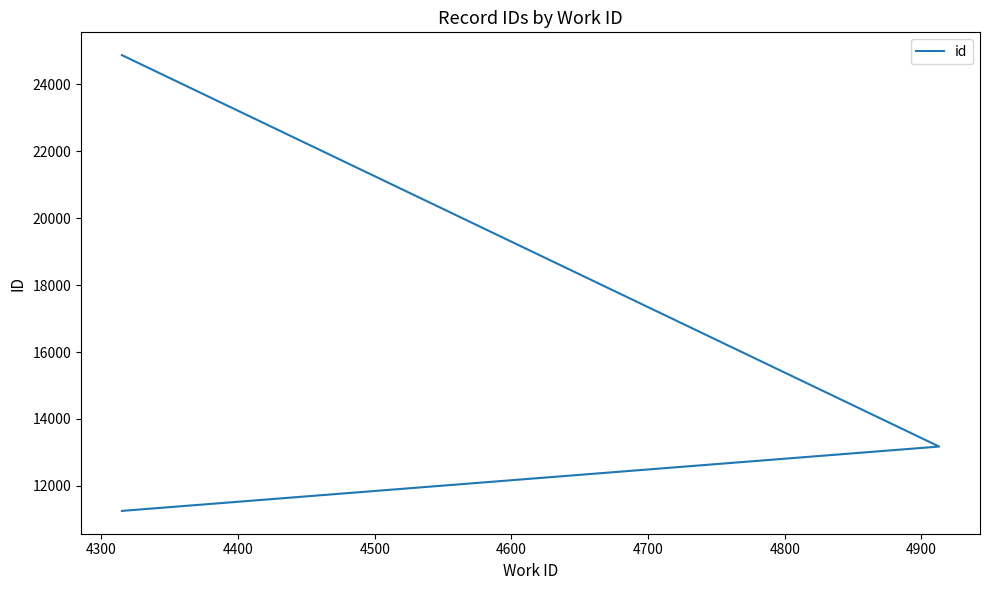

Reading right to left, list all the values displayed in this chart.

24871	13175	11252	11251